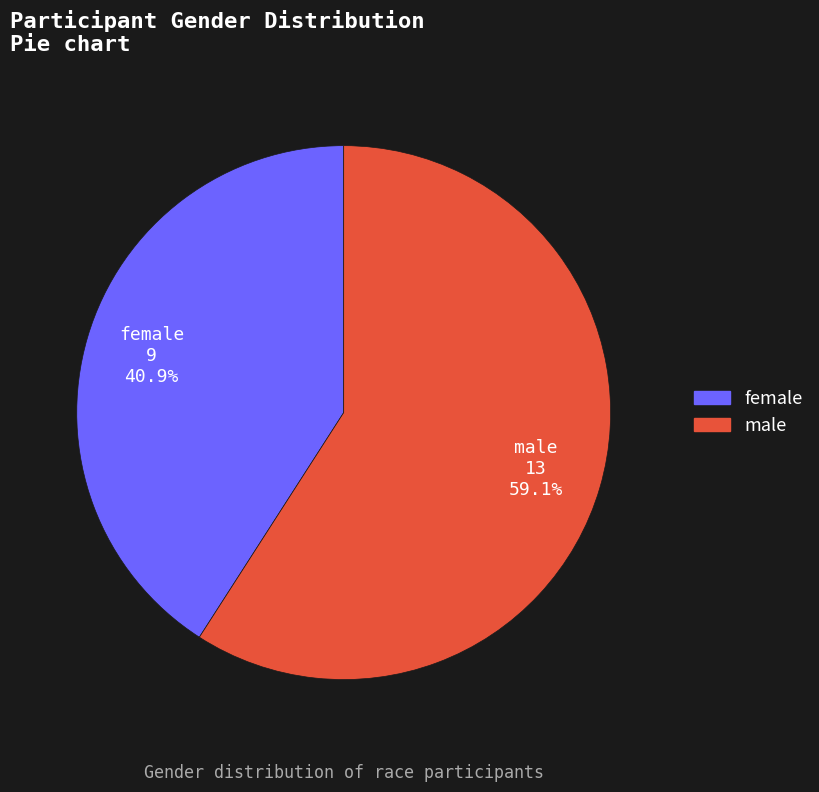

To the nearest percent, what portion does female represent?

41%